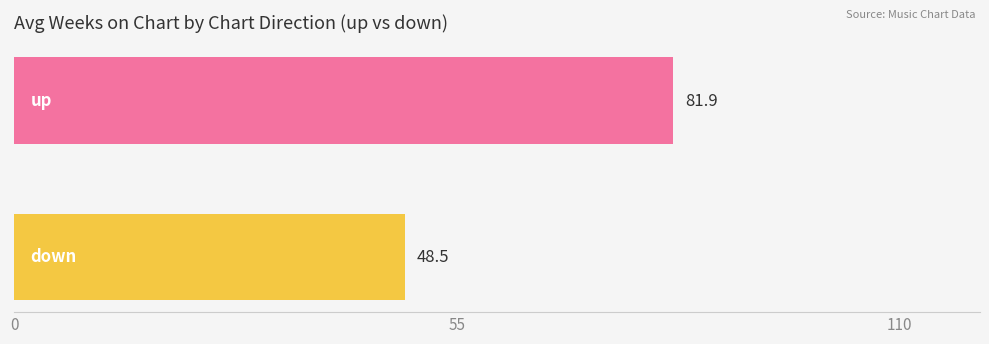

What is the greatest value displayed?

81.9